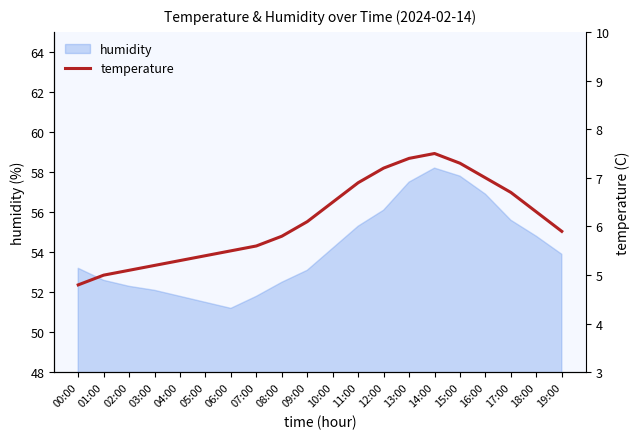

Does the chart have visible grid lines?

No